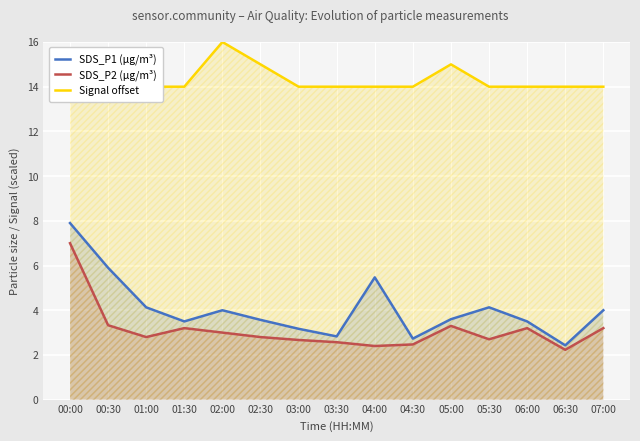

True or false: SDS_P2 (µg/m³) and SDS_P1 (µg/m³) cross at least once.

False